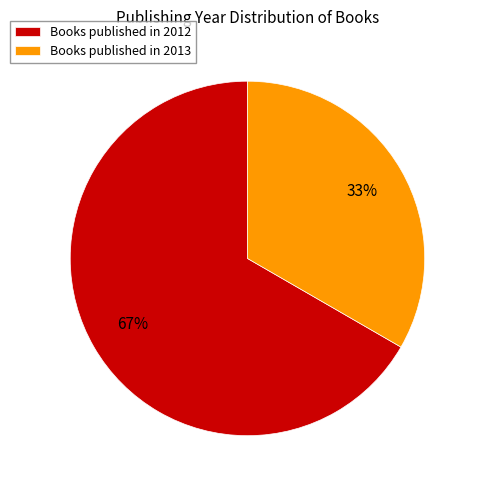

Combined, do Books published in 2013 and Books published in 2012 account for over 50%?

Yes